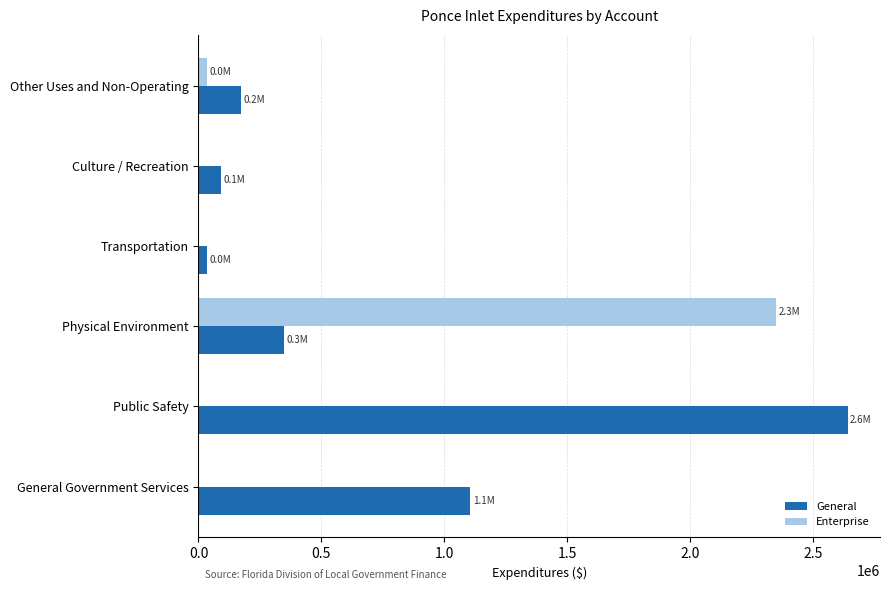

What is the sum of all Enterprise values?

2381552